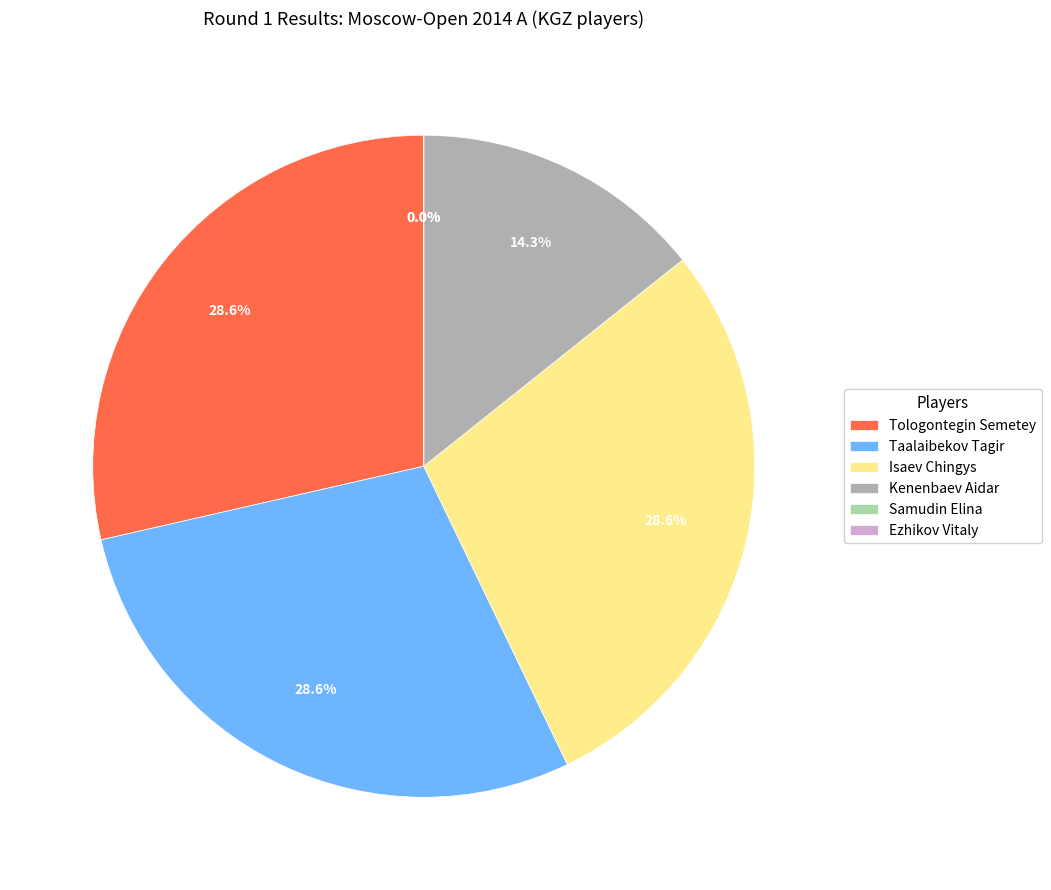

Between Isaev Chingys and Tologontegin Semetey, which is larger?

Isaev Chingys